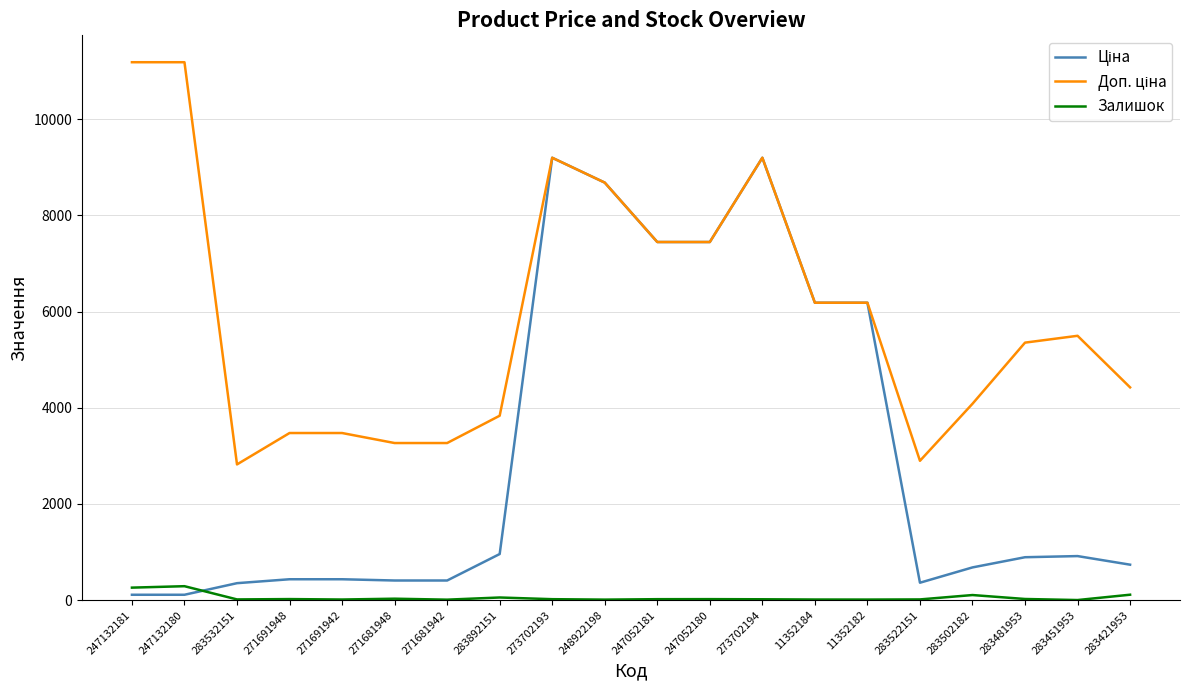

What is the greatest value displayed?

11182.0